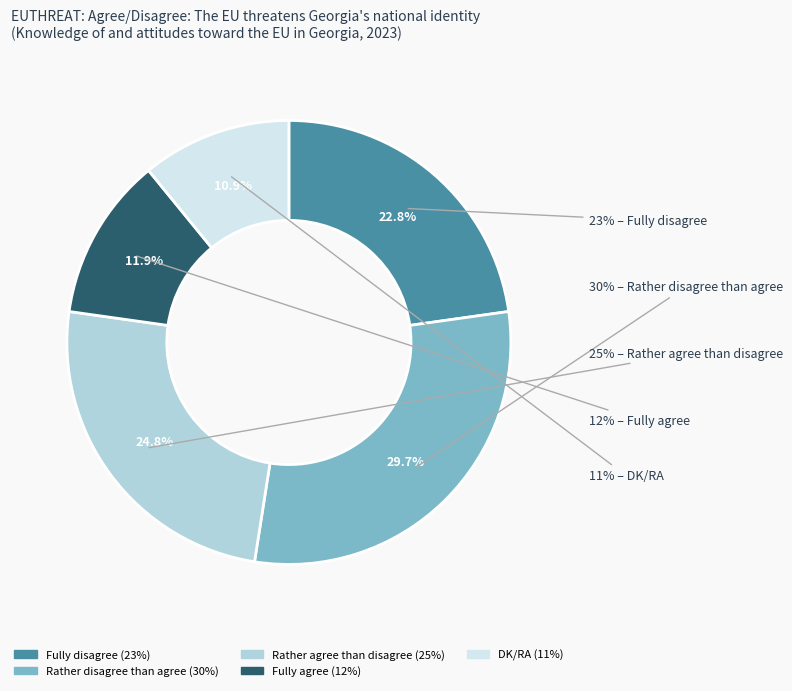

Approximately how many times larger is the value at Fully agree compared to DK/RA?

1.1